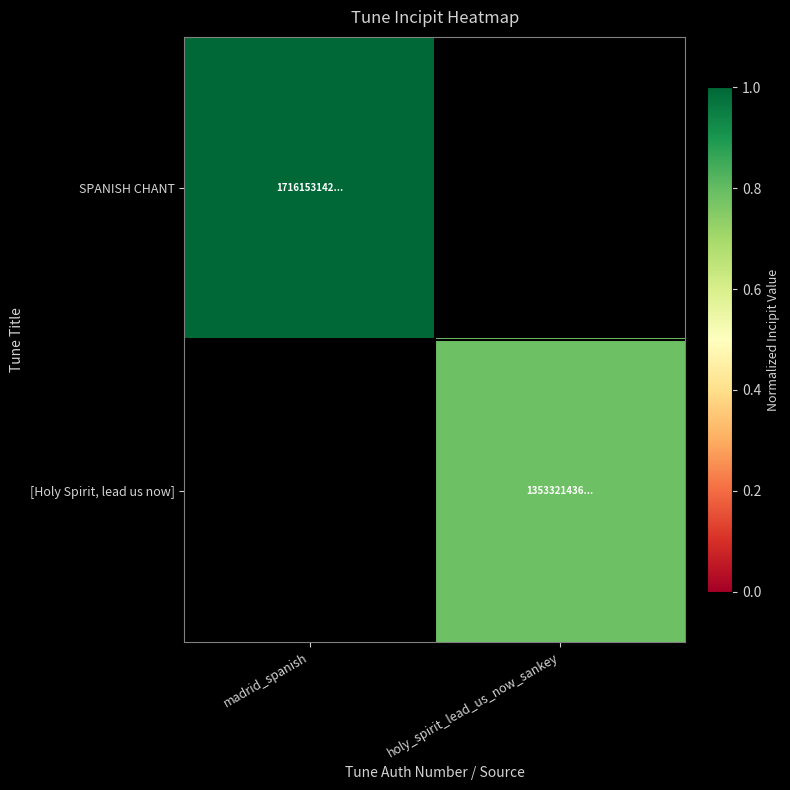

The value of [Holy Spirit, lead us now] at holy_spirit_lead_us_now_sankey is 1.1. True or false?

False